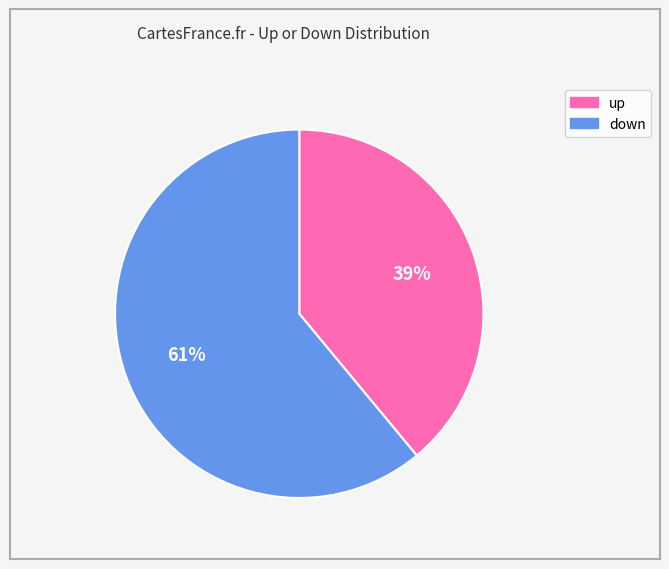

Which slice is the smallest?

up